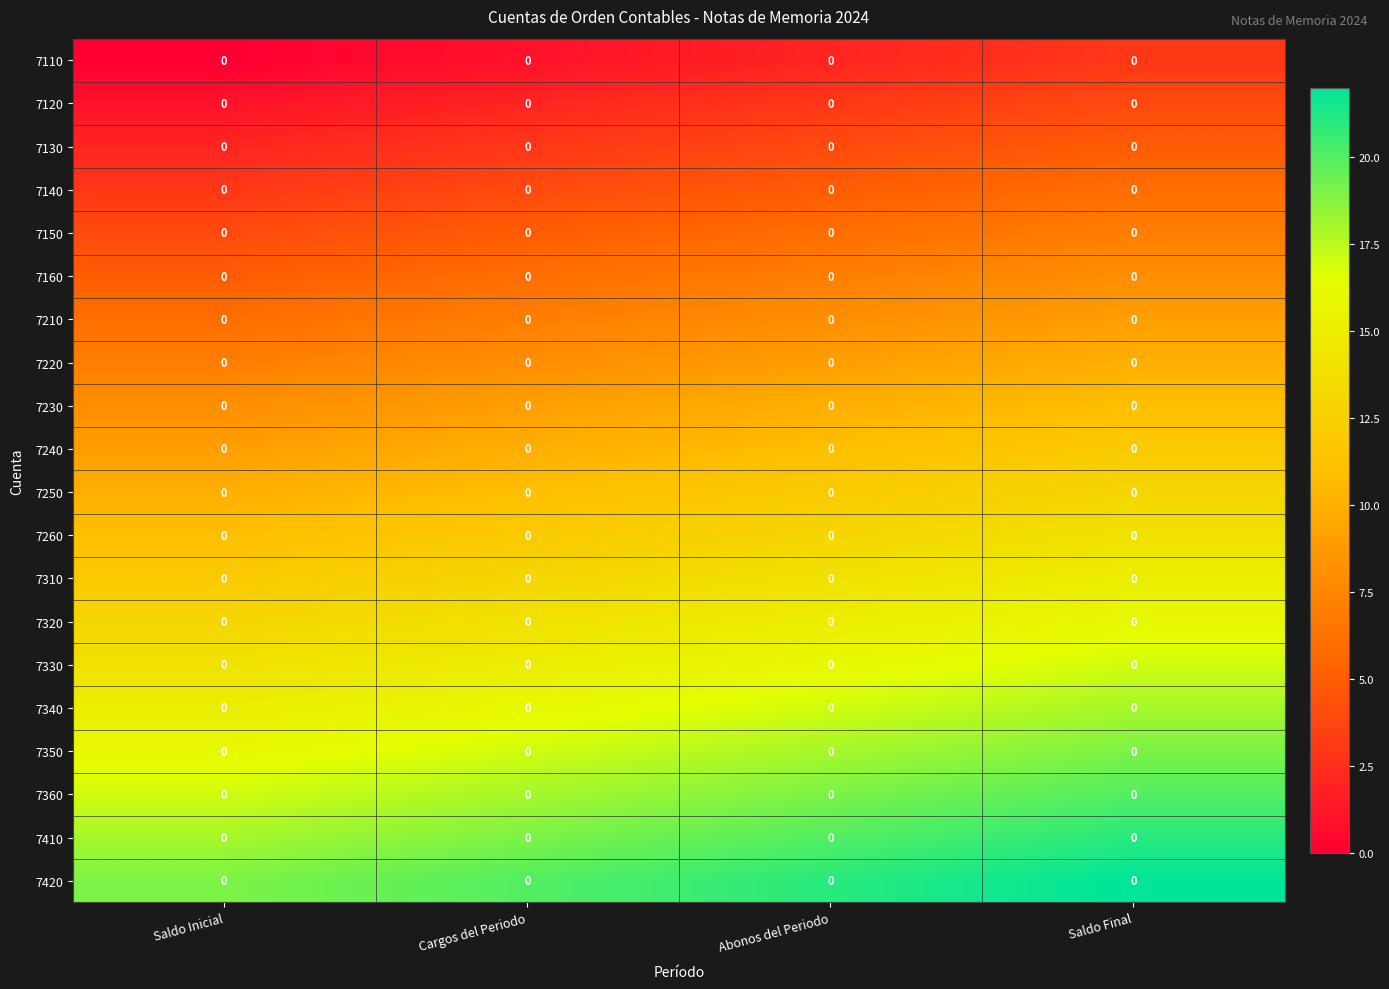

Count the number of data series in this chart.

20